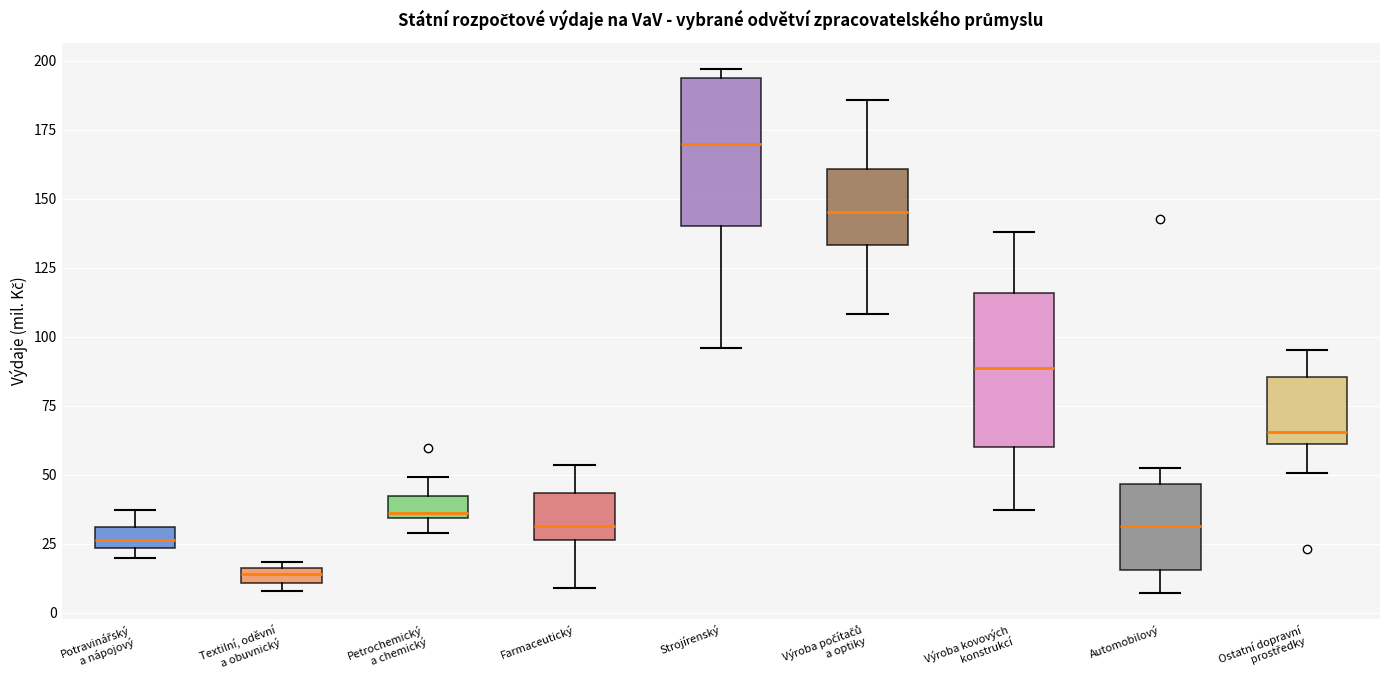

Where is the upper edge of the box for Automobilový on the y-axis? The values are not printed on the chart, so give them approximately, as read against the axis.

45